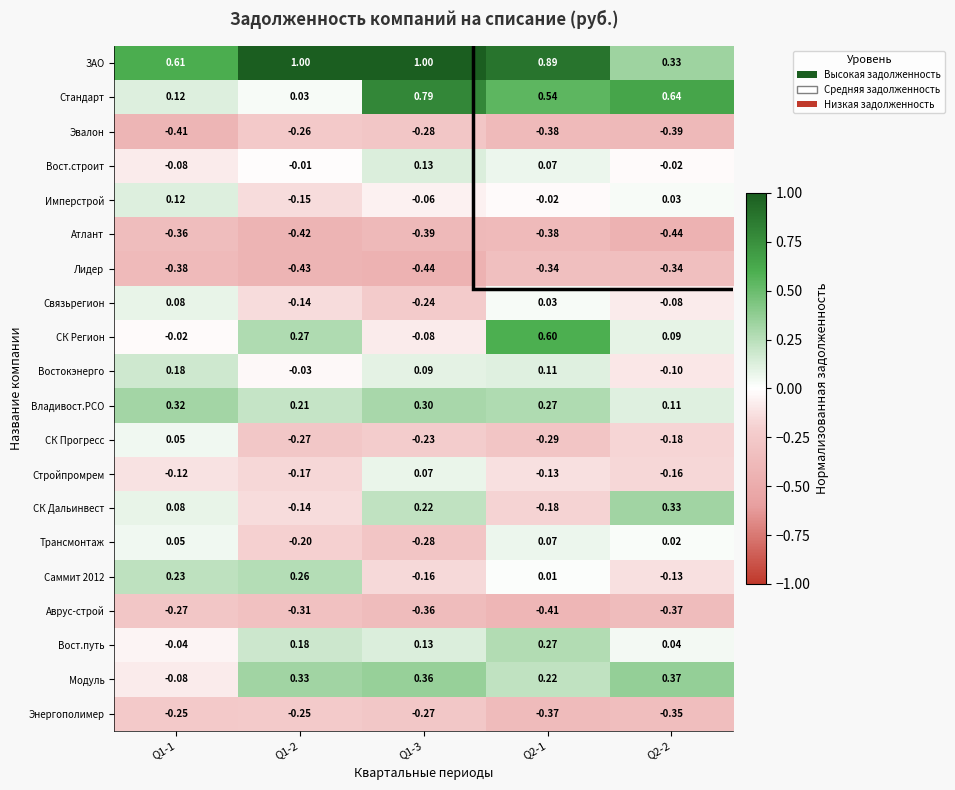

Which series changed the most between Q1-1 and Q1-2?

Модуль